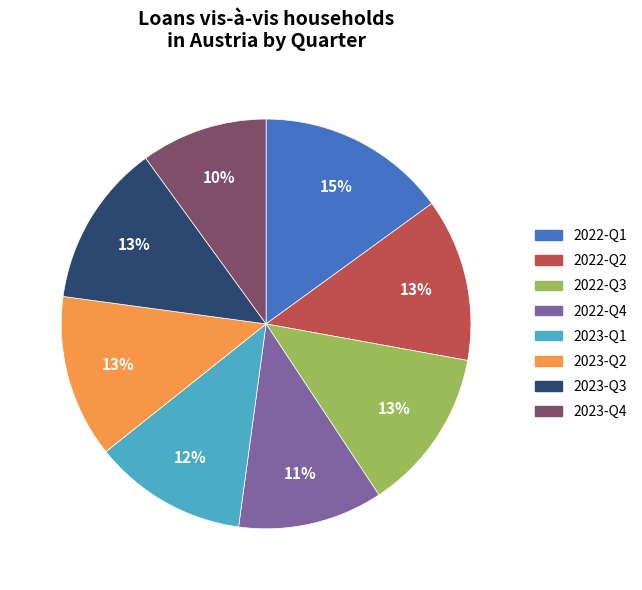

How many slices are in this pie chart?

8